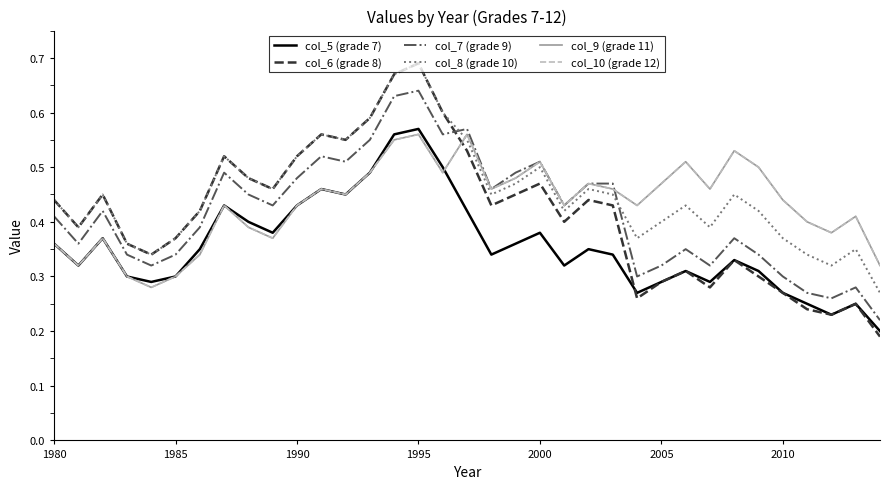

Does the chart have visible grid lines?

No